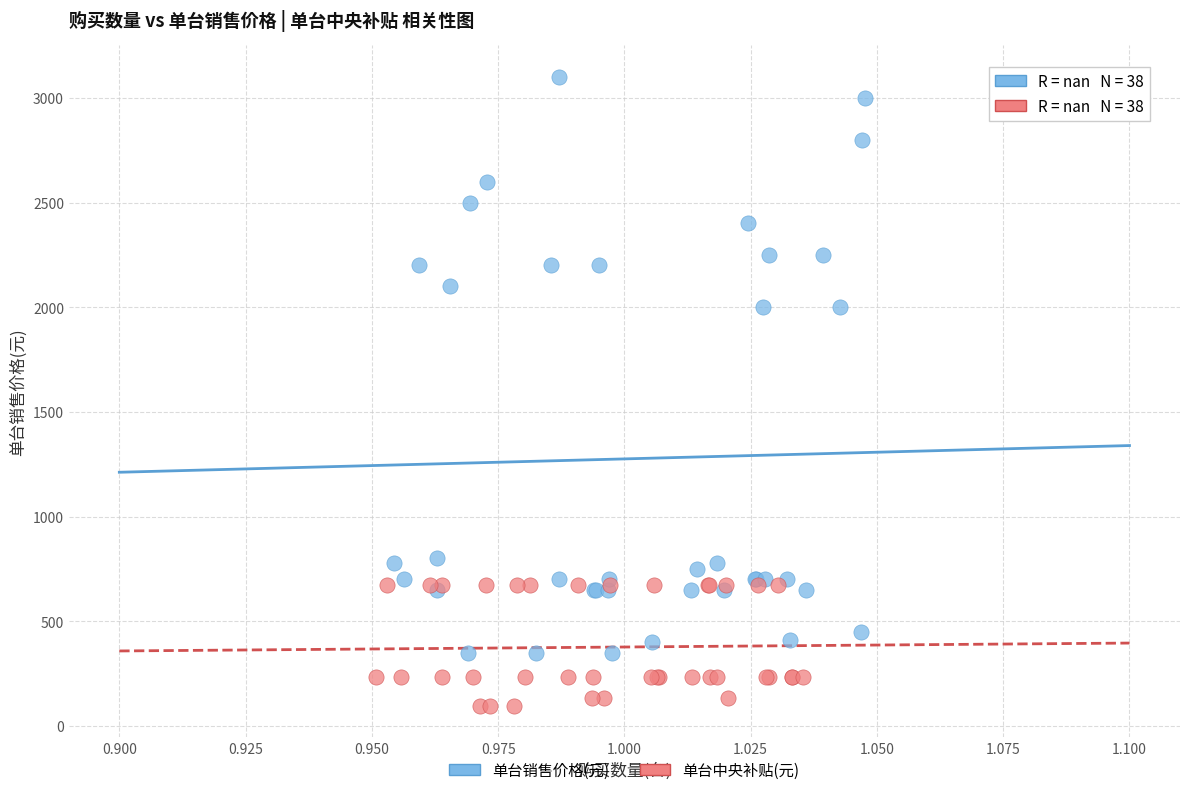

Which series contains the lowest Y value?

单台中央补贴(元)